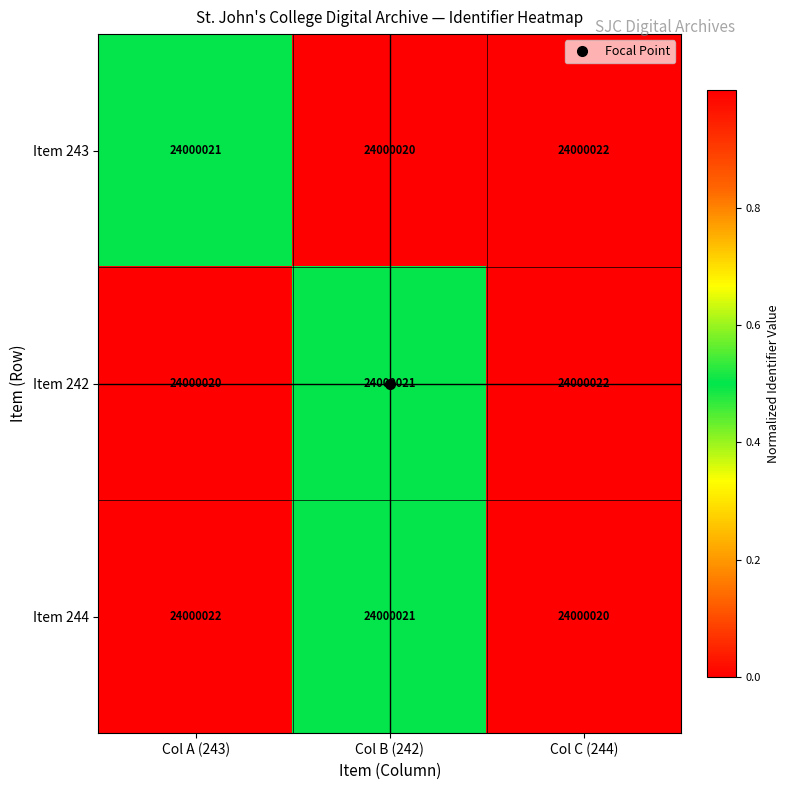

Reading right to left, what are all the values shown in this chart?

Item 243: Col C (244)=24000022.0	Col B (242)=24000020.0	Col A (243)=24000021.0
Item 242: Col C (244)=24000022.0	Col B (242)=24000021.0	Col A (243)=24000020.0
Item 244: Col C (244)=24000020.0	Col B (242)=24000021.0	Col A (243)=24000022.0